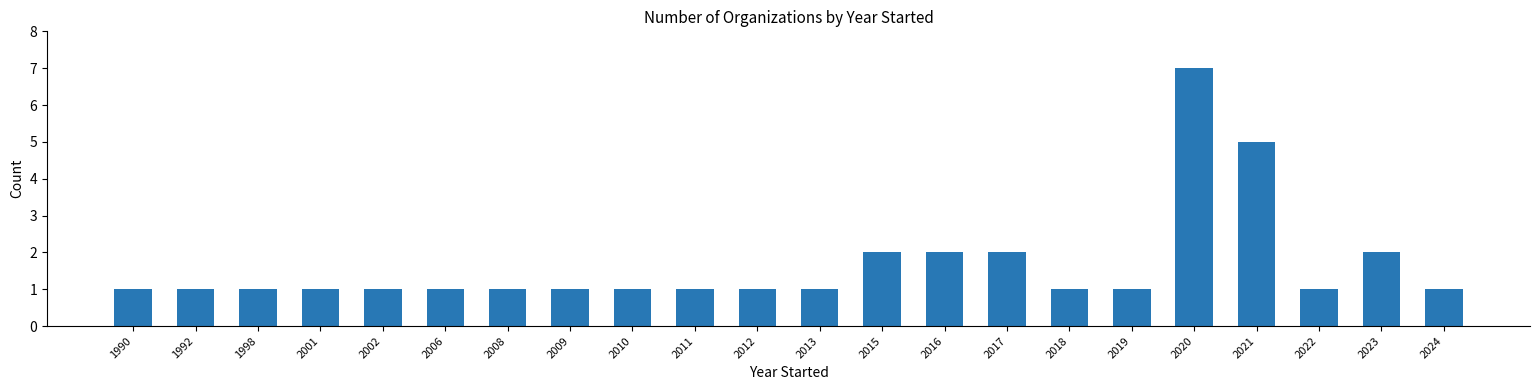

Which label corresponds to the largest value in the chart?

2020